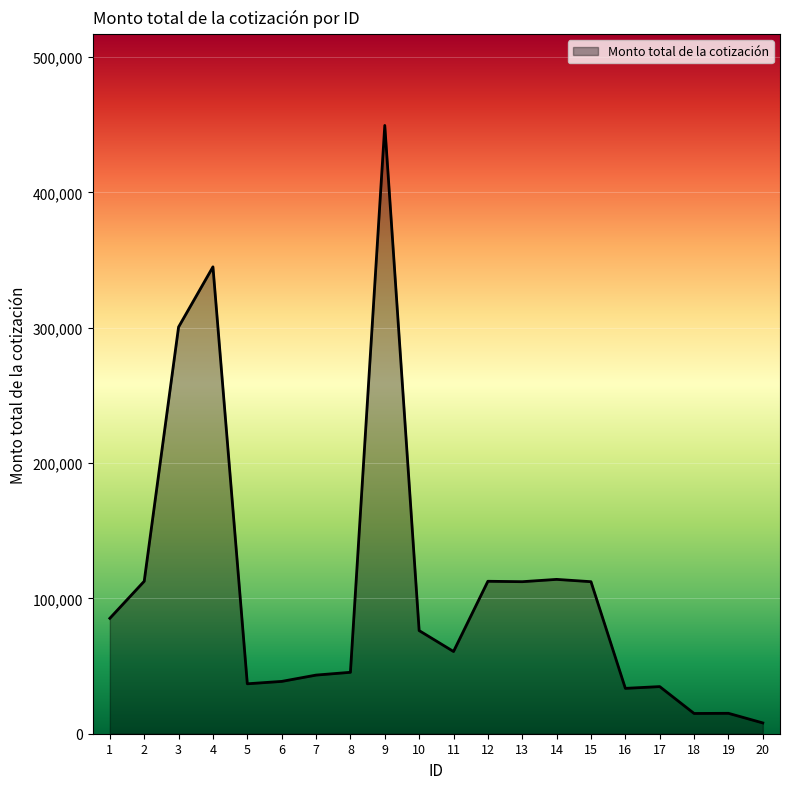

Read the value at 5.

36902.3